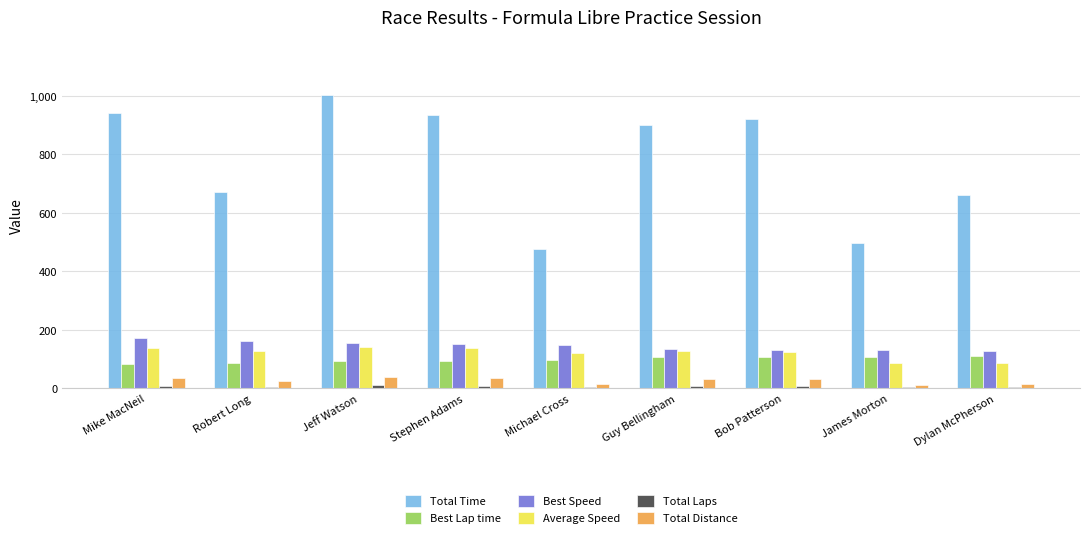

What is the spread (max minus min) of values at Bob Patterson?

912.3